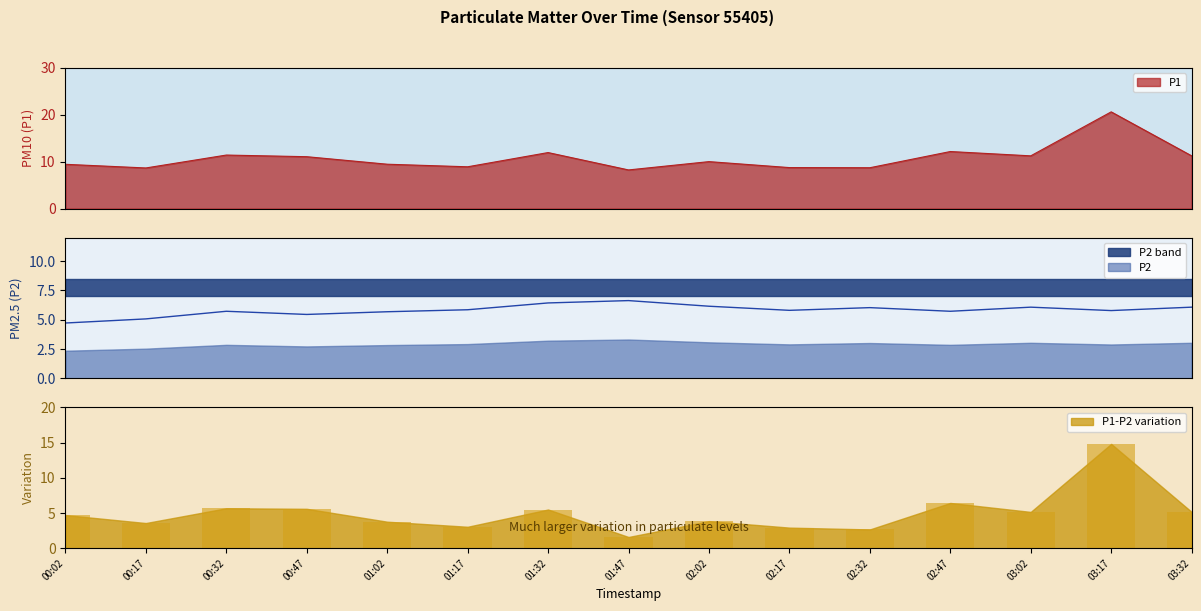

What is the difference between the maximum and minimum values in the P2 series?

1.9